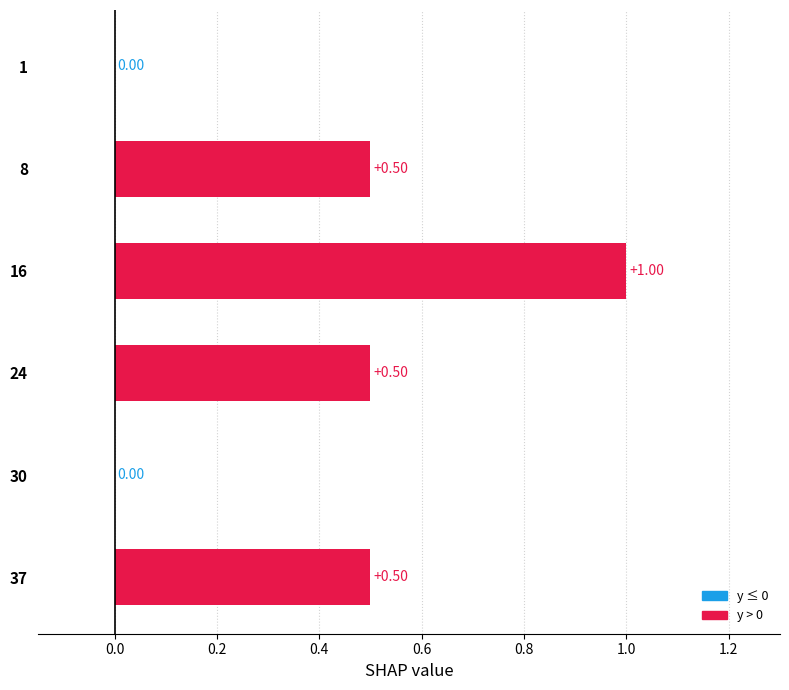

What is the sum of all values?

2.5